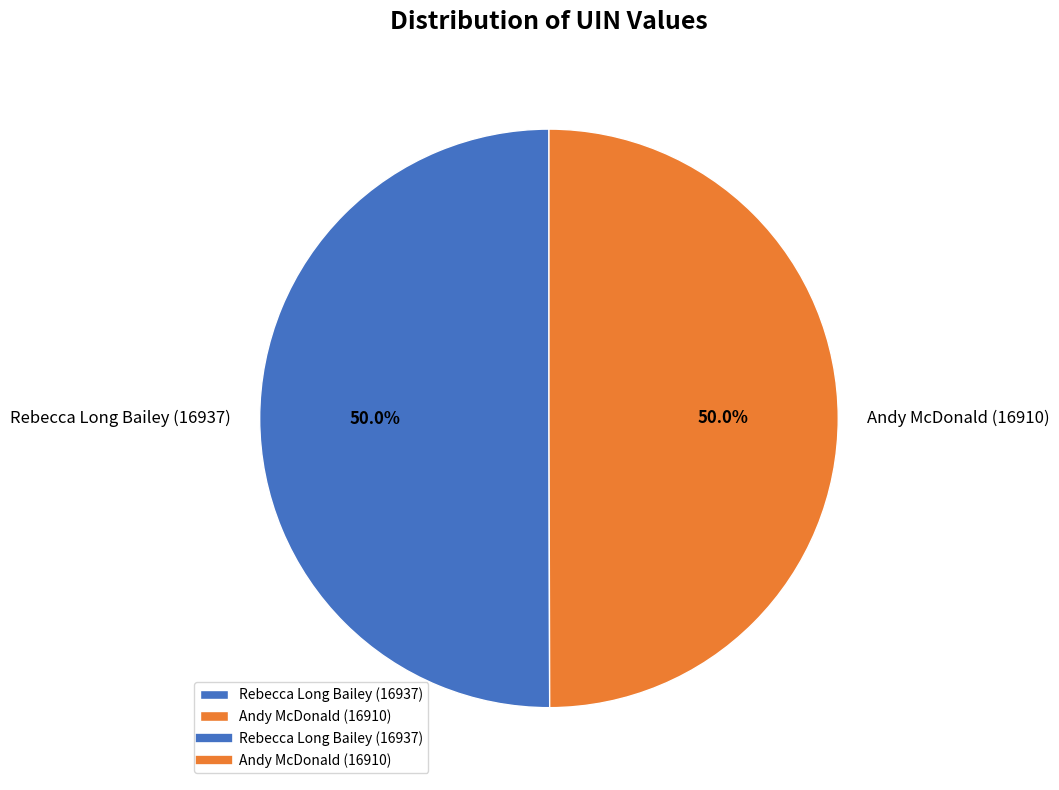

How much of the chart is everything except Andy McDonald (16910)?

50.0%